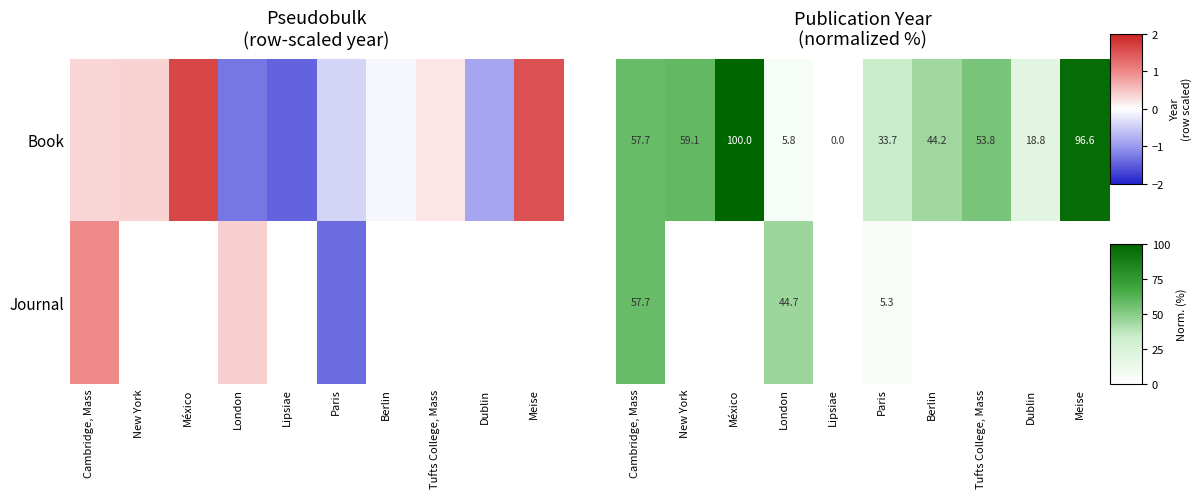

What is the sum of the Book values at Meise and Lipsiae?

96.6